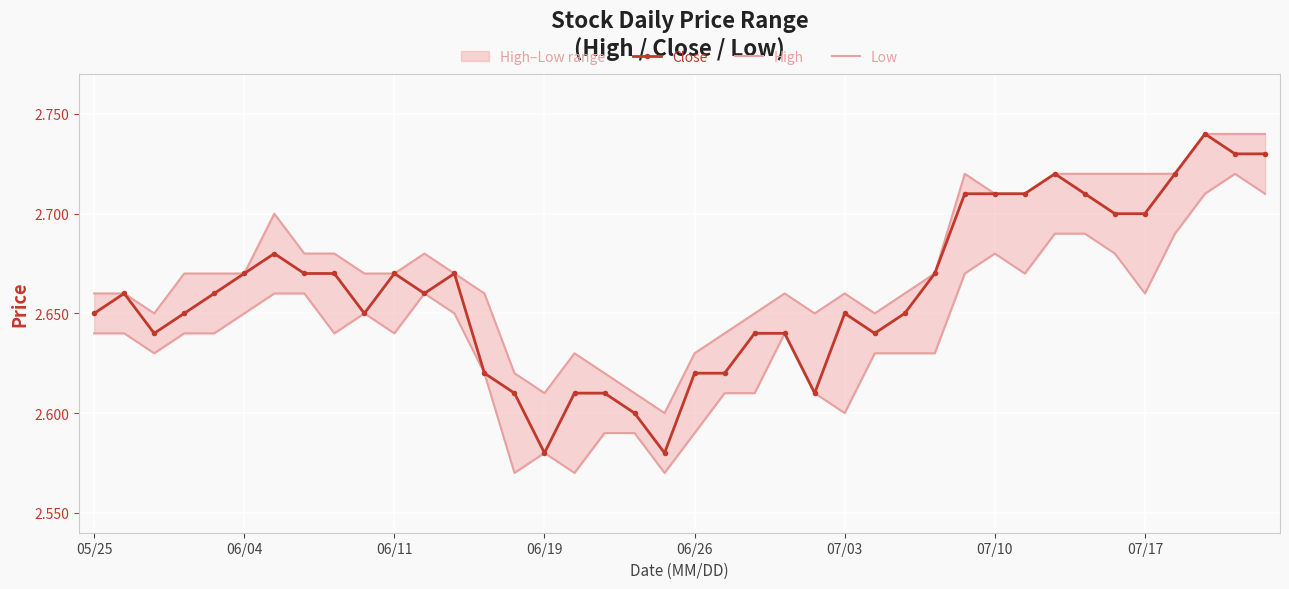

At how many categories does at least one series exceed 2?

40